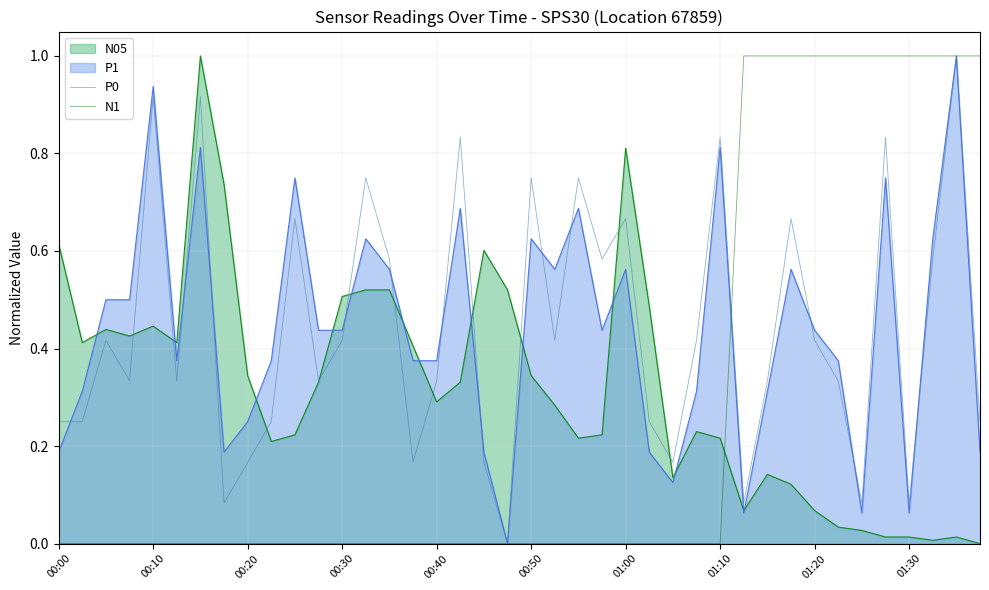

What is the greatest value displayed?

1.0